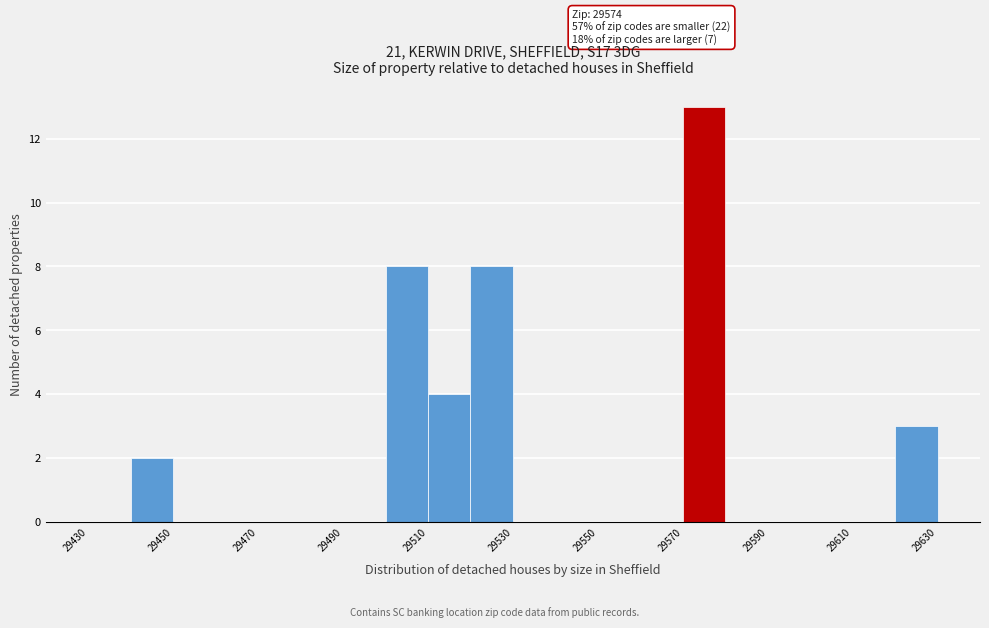

Which range on the x-axis has the tallest bar?

29570 to 29580